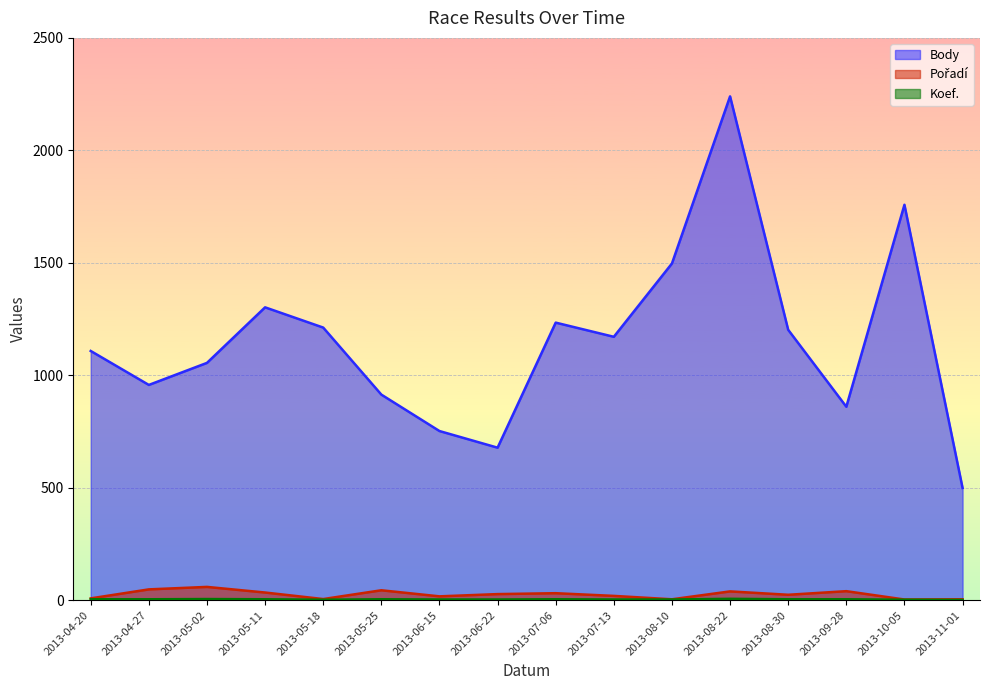

Which label corresponds to the smallest value in the chart?

2013-11-01